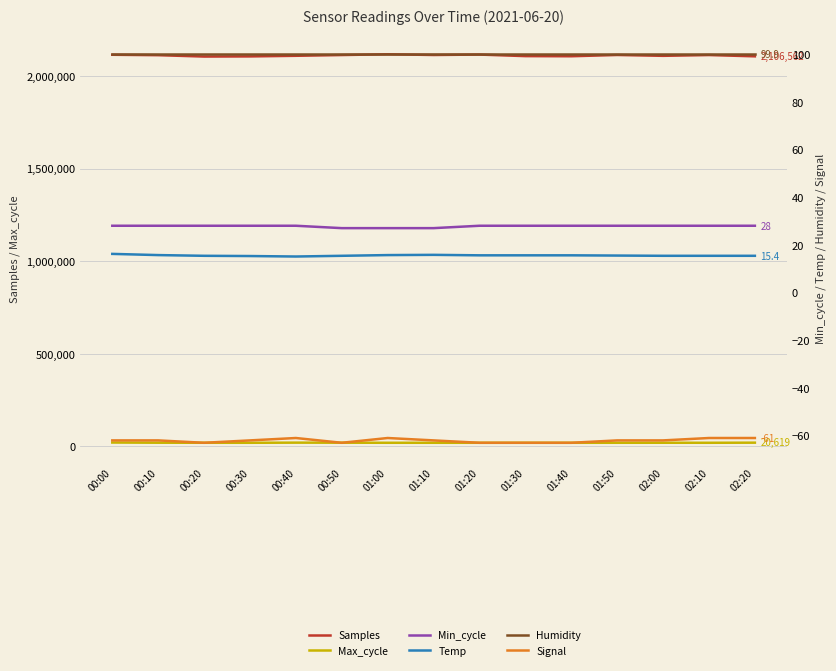

What is the label of the 6th point from the right?

01:30